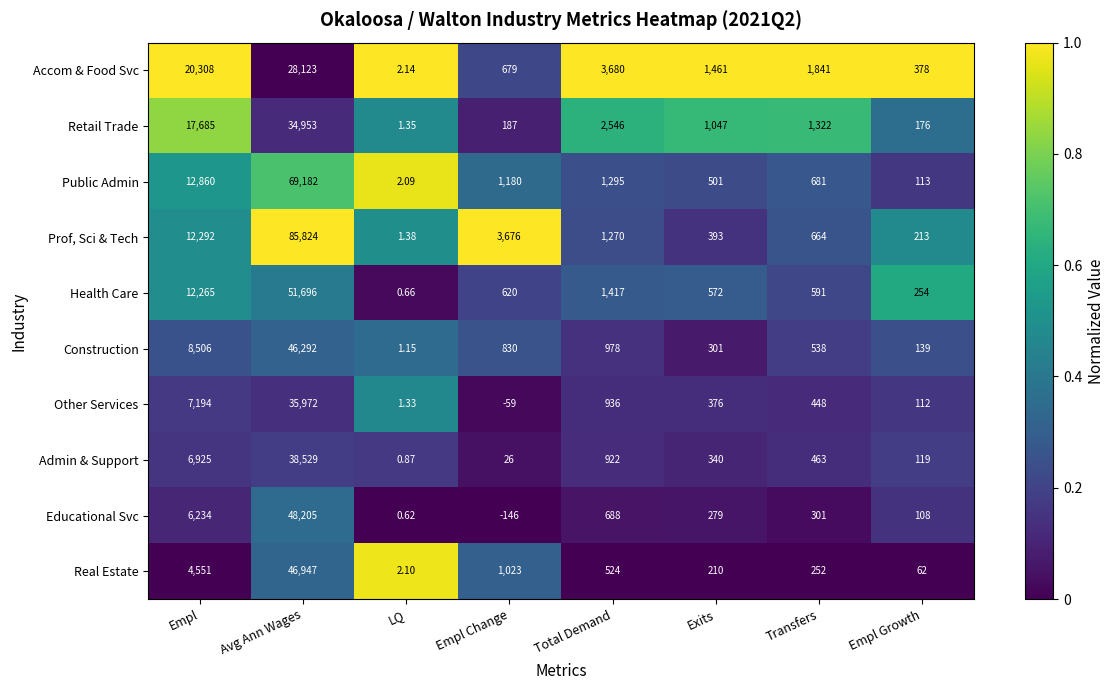

At which label is Educational Svc closest to 24029?

Empl